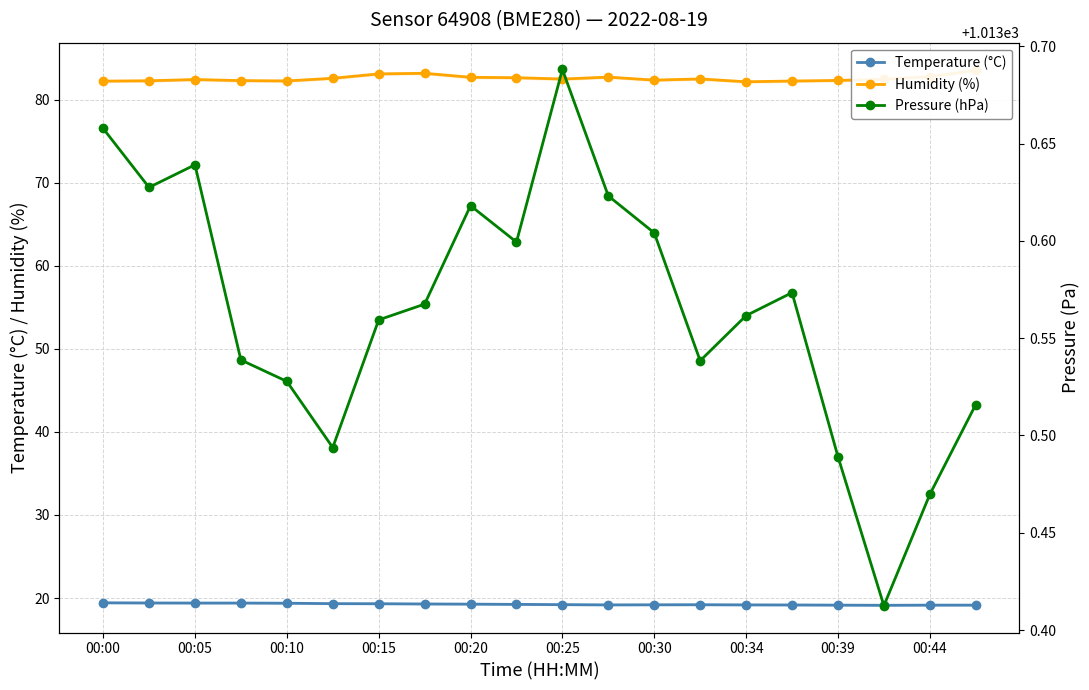

Is it true that Temperature (°C) equals 19.2 at 00:30?

True